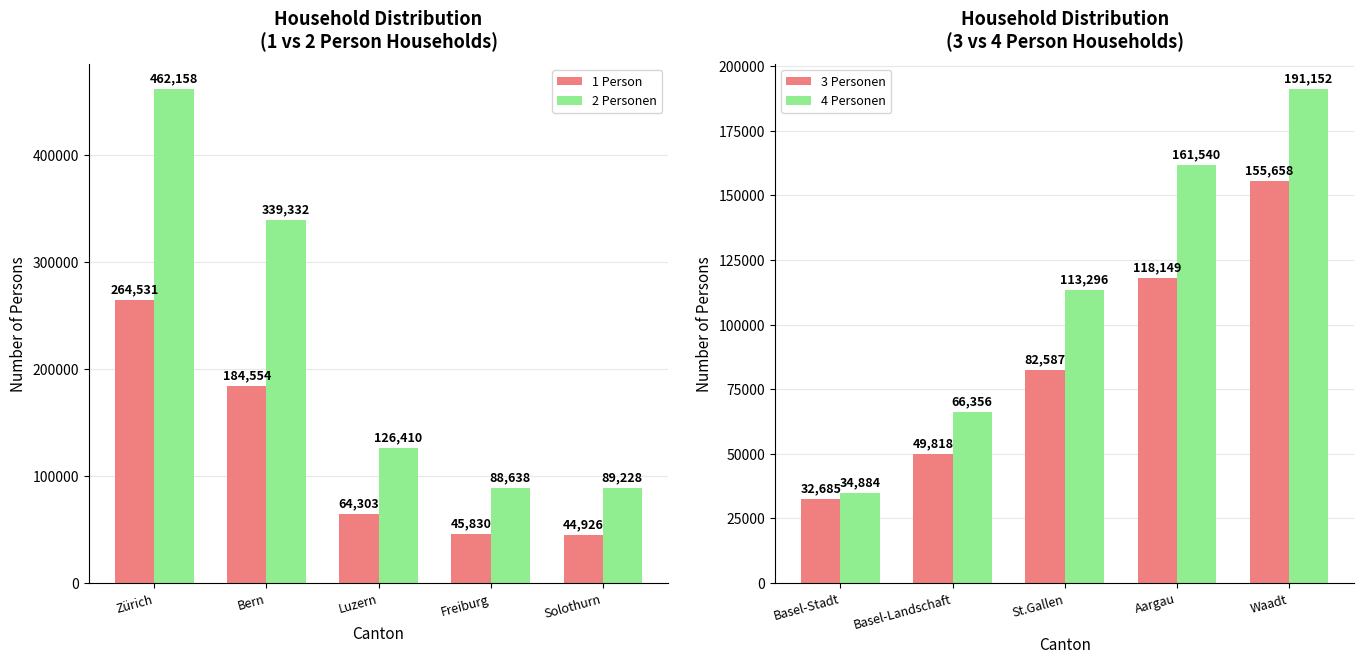

What are all the series names shown in the legend?

1 Person, 2 Personen, 3 Personen, 4 Personen